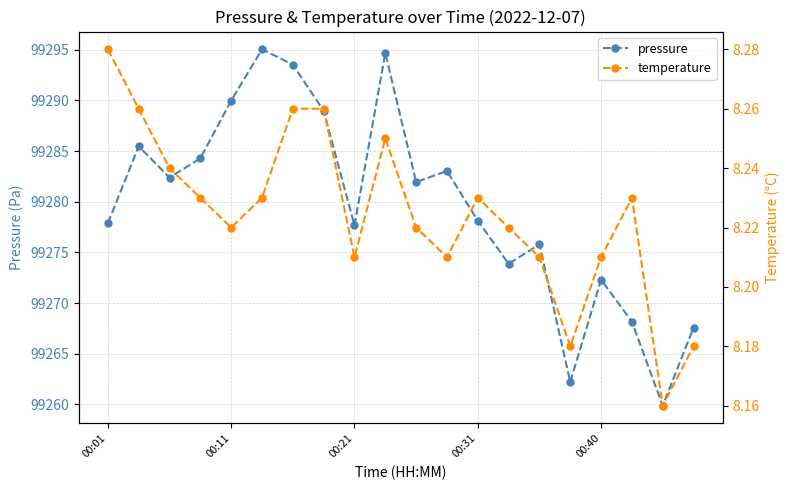

Reading right to left, what are all the values shown in this chart?

pressure: 99267.6	99259.9	99268.2	99272.3	99262.2	99275.8	99273.9	99278.1	99283.0	99281.9	99294.7	99277.7	99289.0	99293.5	99295.0	99290.0	99284.3	99282.4	99285.5	99277.9
temperature: 8.2	8.2	8.2	8.2	8.2	8.2	8.2	8.2	8.2	8.2	8.2	8.2	8.3	8.3	8.2	8.2	8.2	8.2	8.3	8.3